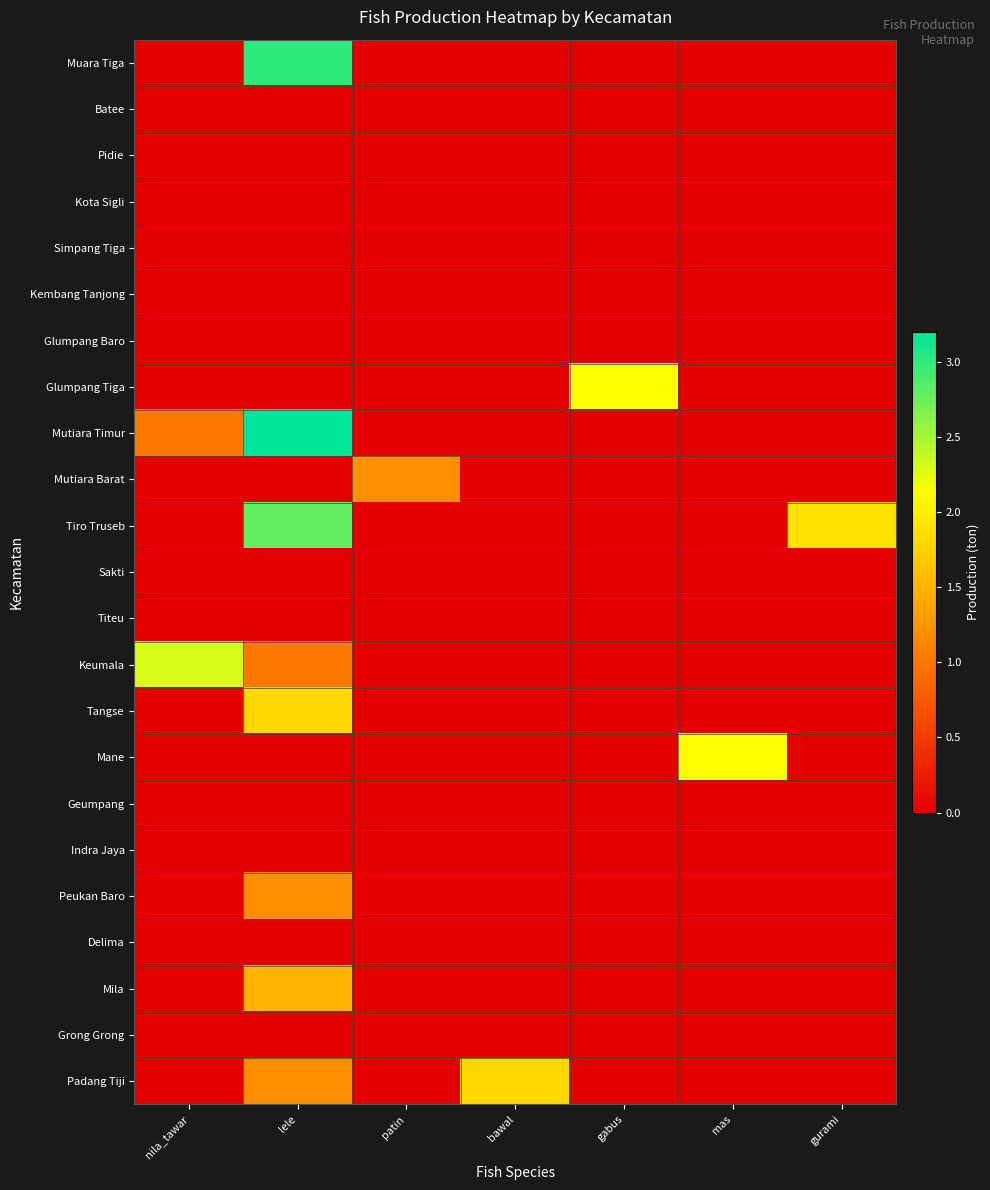

What is the difference between the highest and lowest values at mas?

2.1